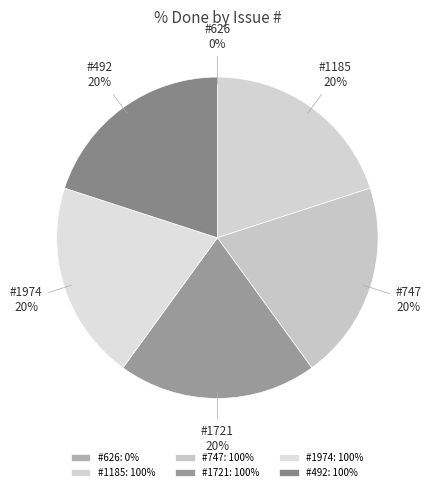

Which slice is the smallest?

626